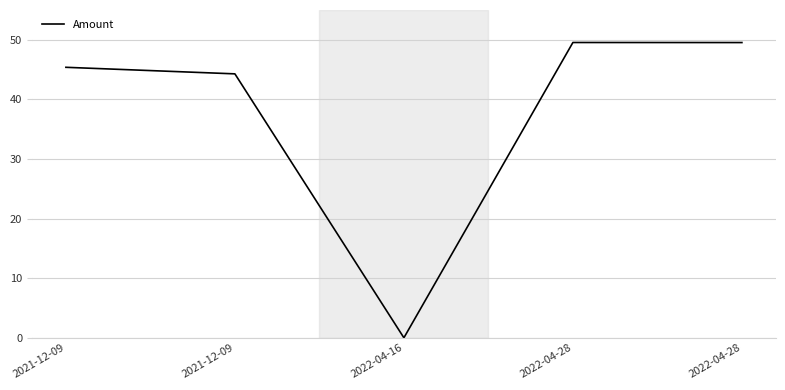

At which category does the data reach its first local peak?

2022-04-28